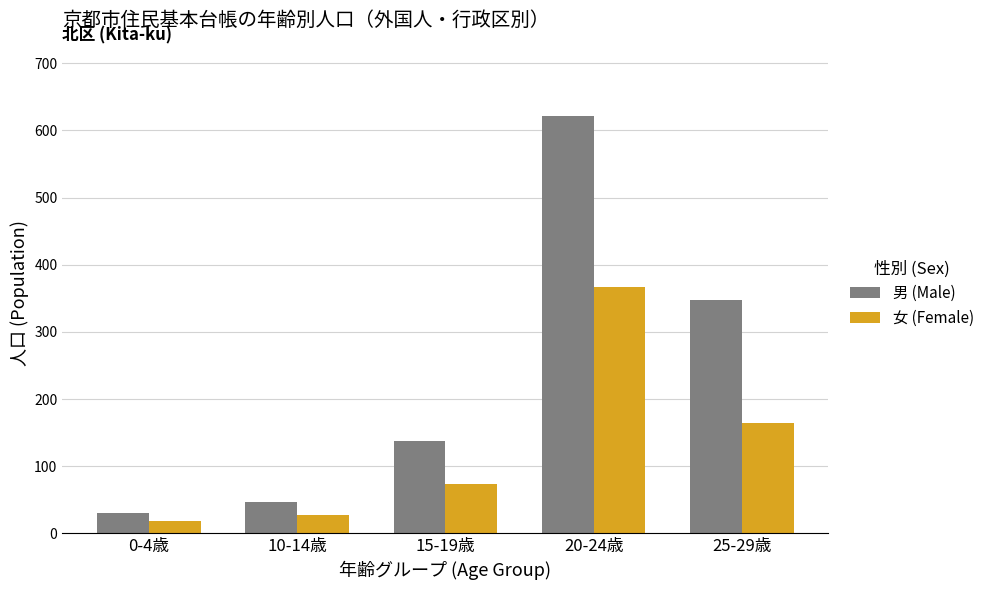

List the series in order of their peak value, lowest first.

女 (Female), 男 (Male)